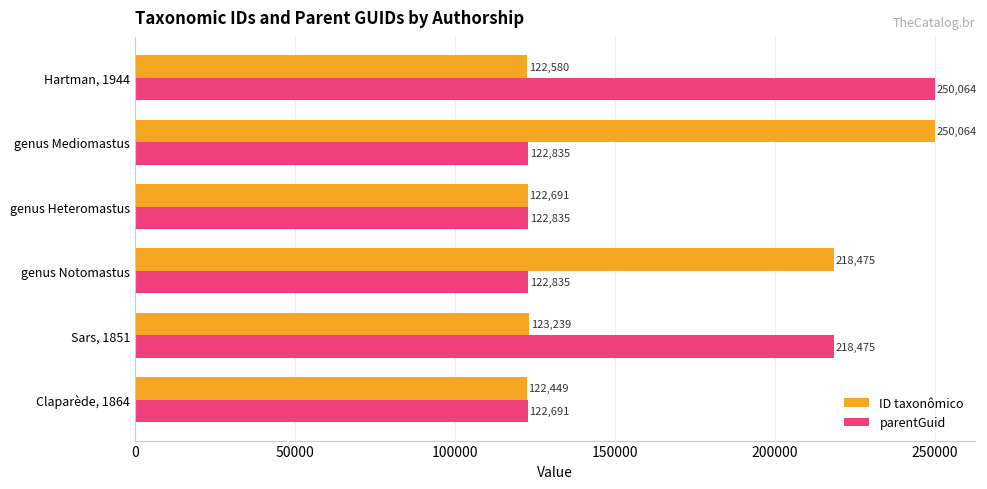

What is the sum of all ID taxonômico values?

959498